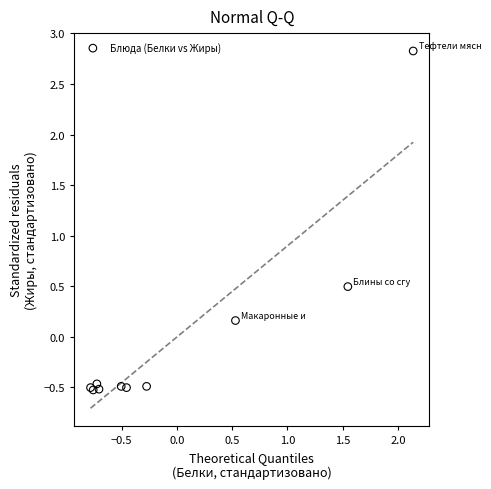

What Y value in the scatter plot is closest to 1?

0.5